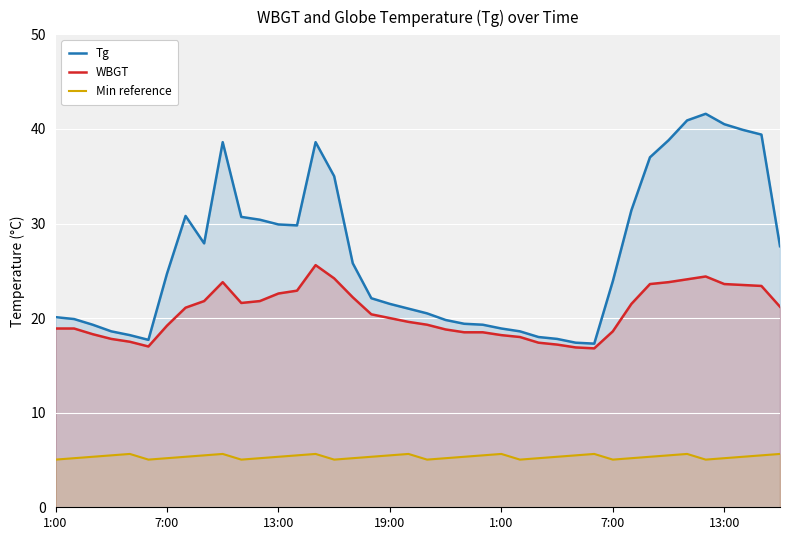

What are all the series names shown in the legend?

Tg, WBGT, Min reference